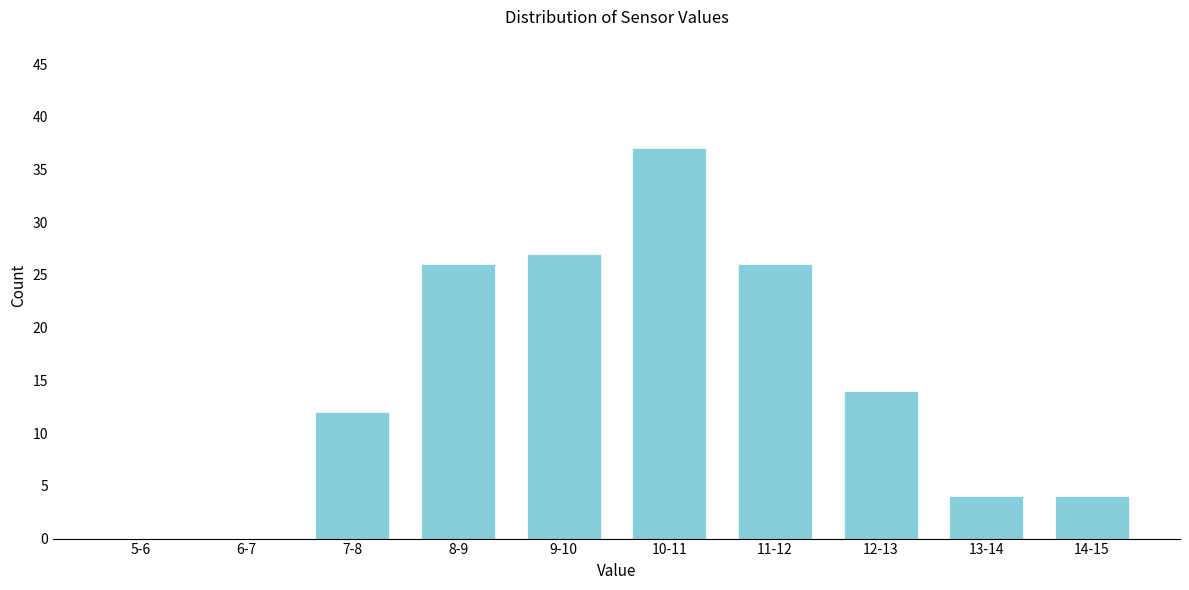

Reading left to right, what are all the values shown in this chart?

5-6=0	6-7=0	7-8=12	8-9=26	9-10=27	10-11=37	11-12=26	12-13=14	13-14=4	14-15=4